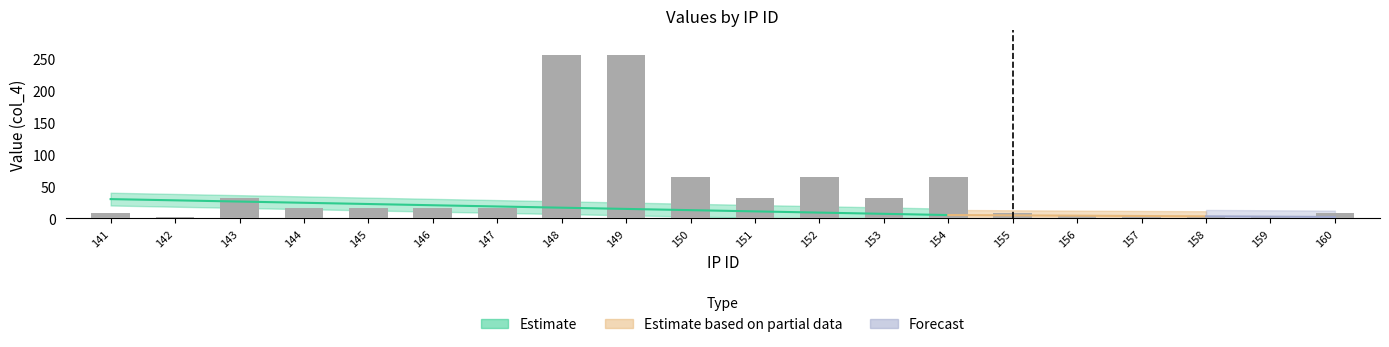

What is the maximum value shown in the chart?

256